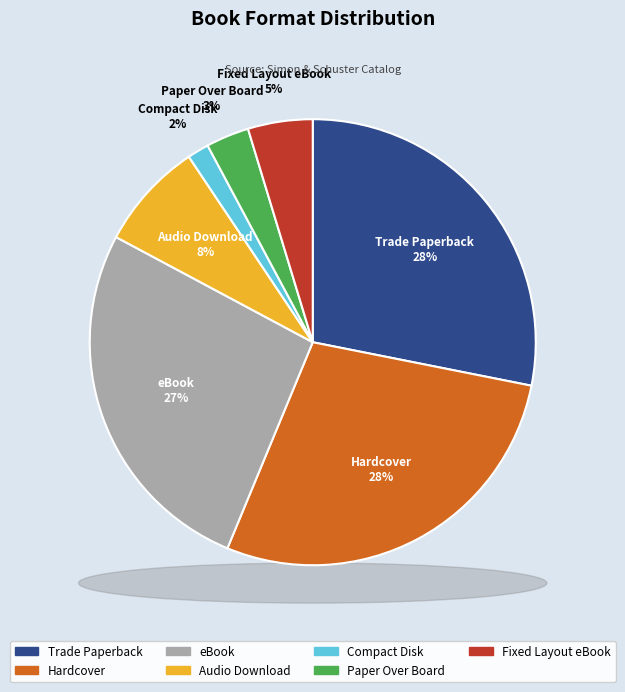

Is it true that Compact Disk is 2% of the pie?

True